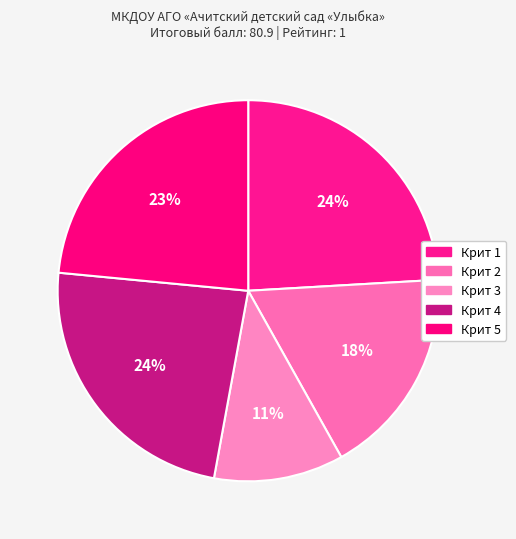

What is the change in value from Крит 1 to Крит 3?

-52.9